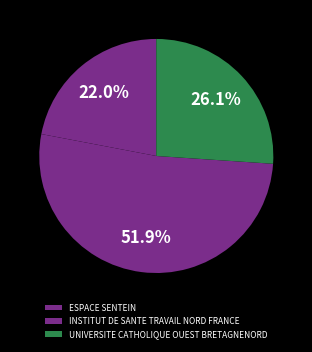

What is the total percentage of ESPACE SENTEIN and UNIVERSITE CATHOLIQUE OUEST BRETAGNENORD?

48.1%